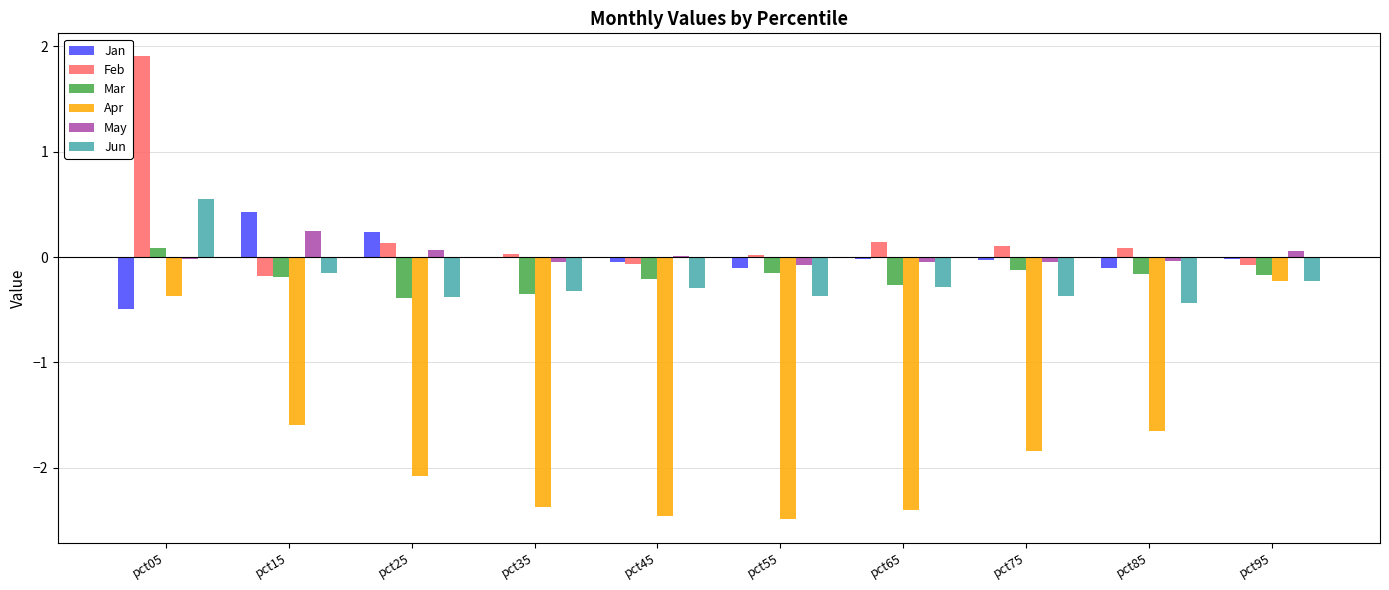

What is the difference between the Apr values at pct25 and pct35?

0.3